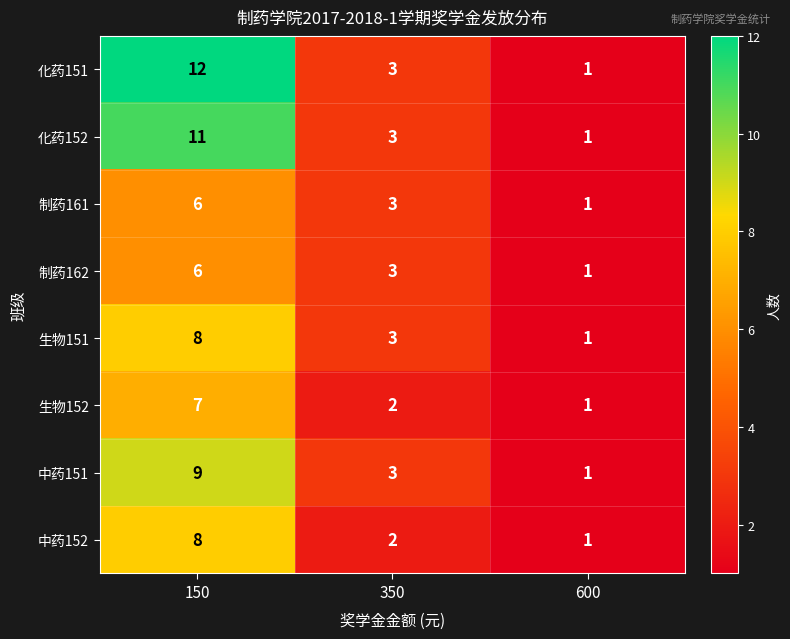

The value of 制药162 at 150 is 6. True or false?

True